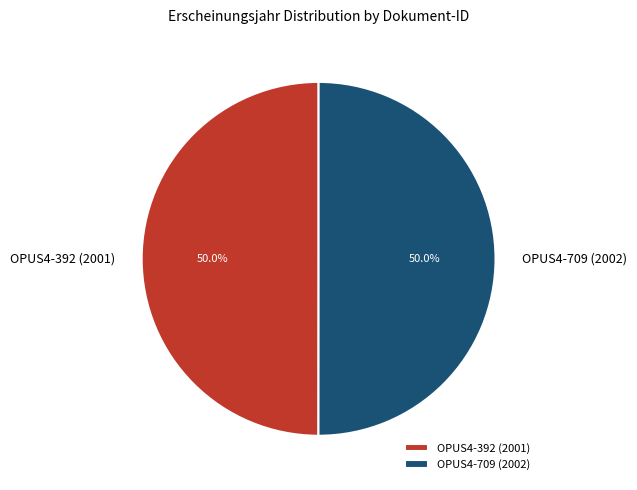

How many slices are in this pie chart?

2